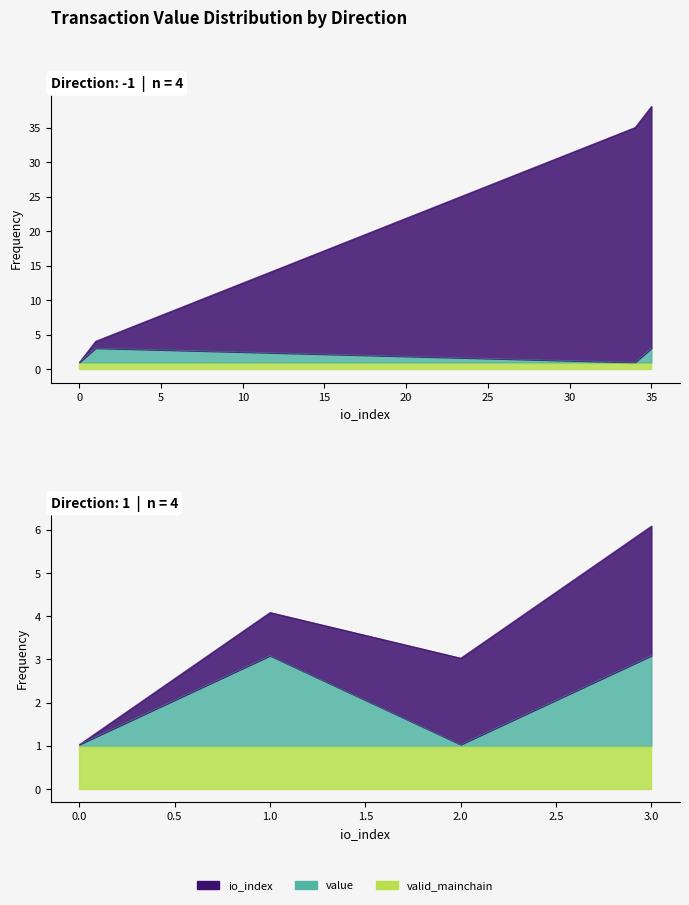

At which label does value reach its minimum?

-1